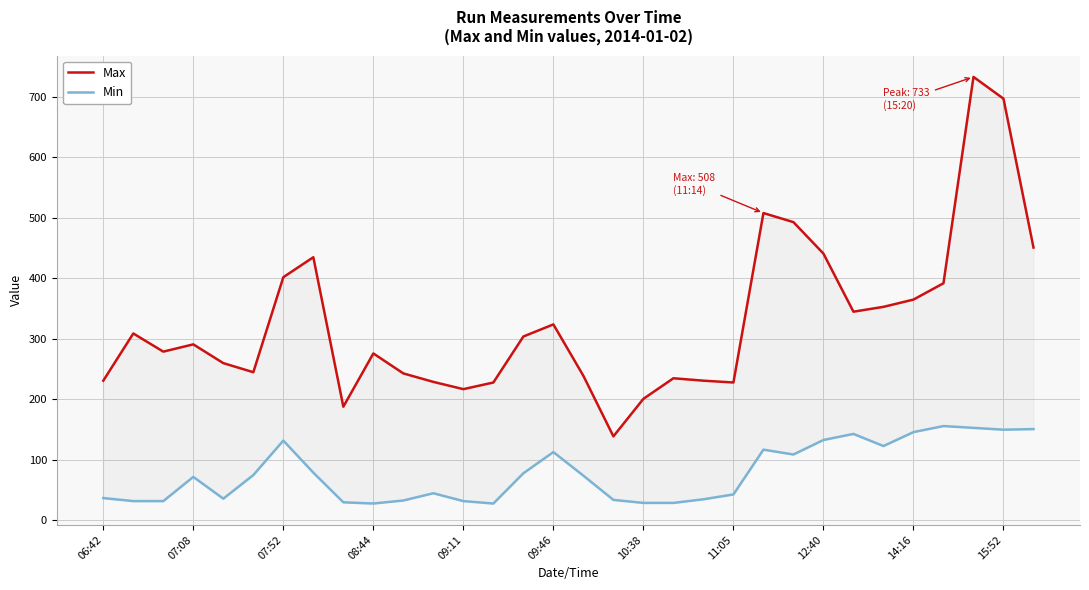

List the series in order of their overall mean, highest first.

Max, Min